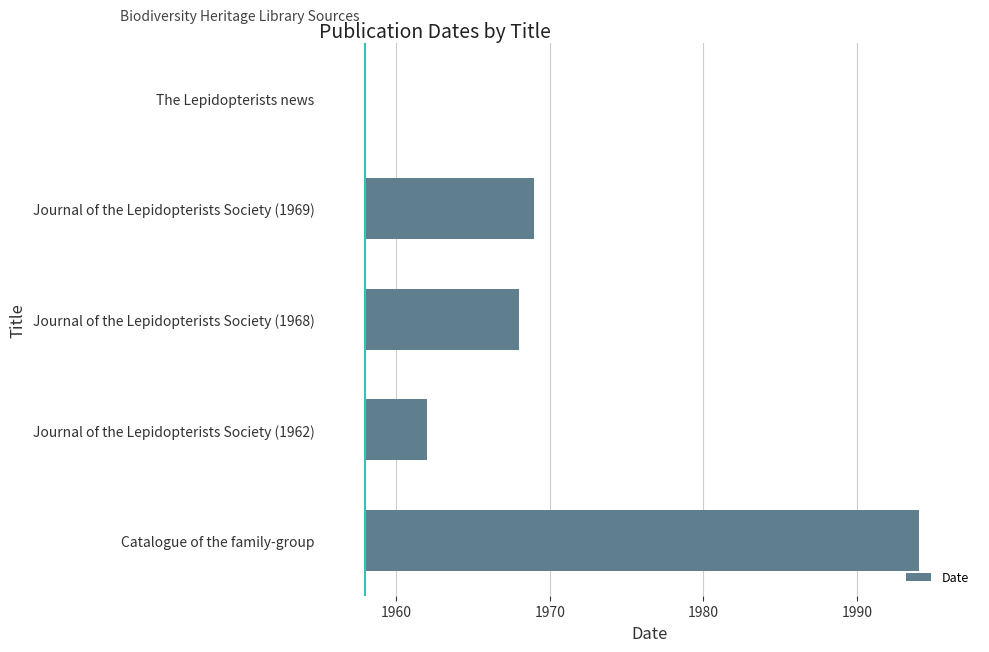

Count the number of data series in this chart.

1